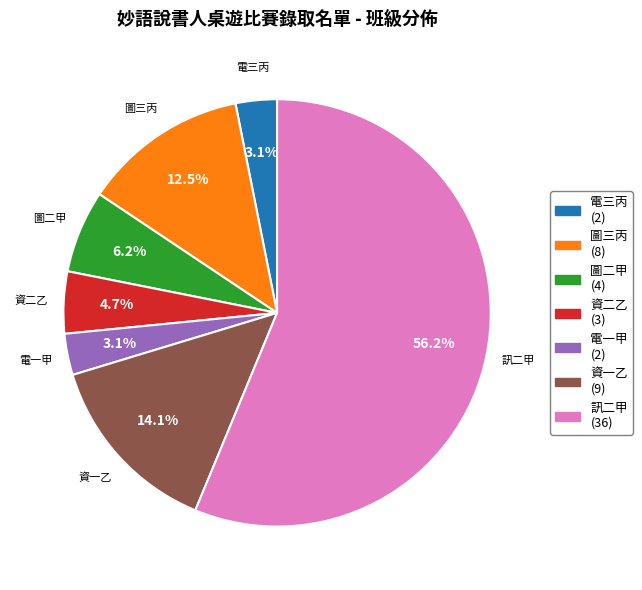

Does any single category account for the majority?

Yes